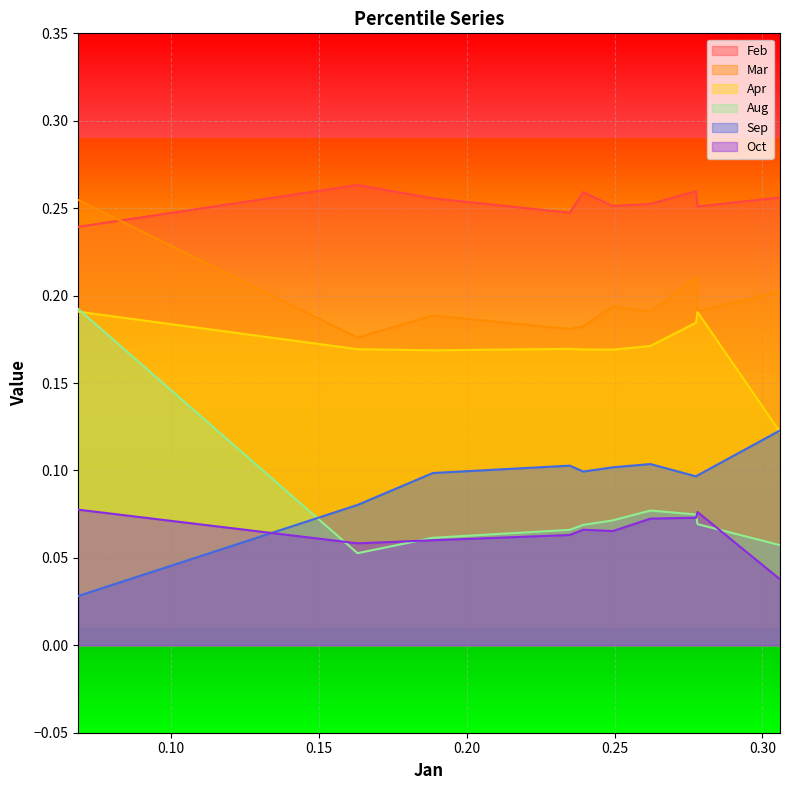

What is the average value of the Oct series?

0.1